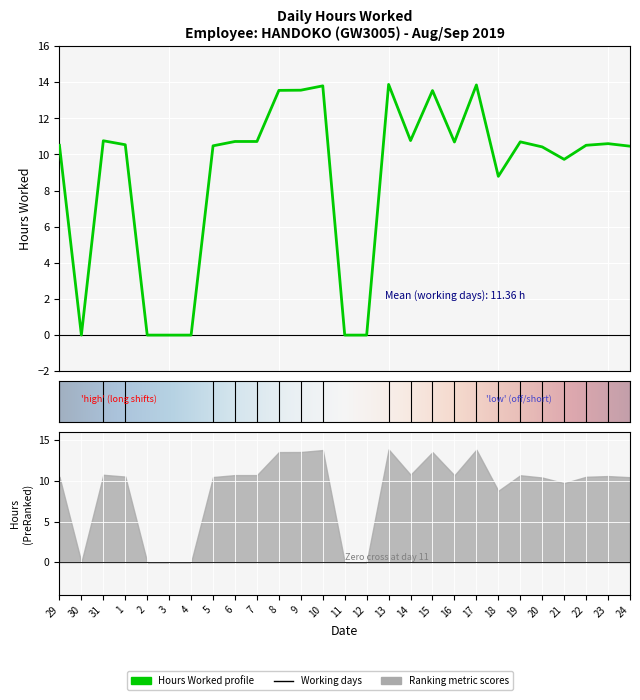

True or false: there are more than 1 points higher than both neighbors.

True